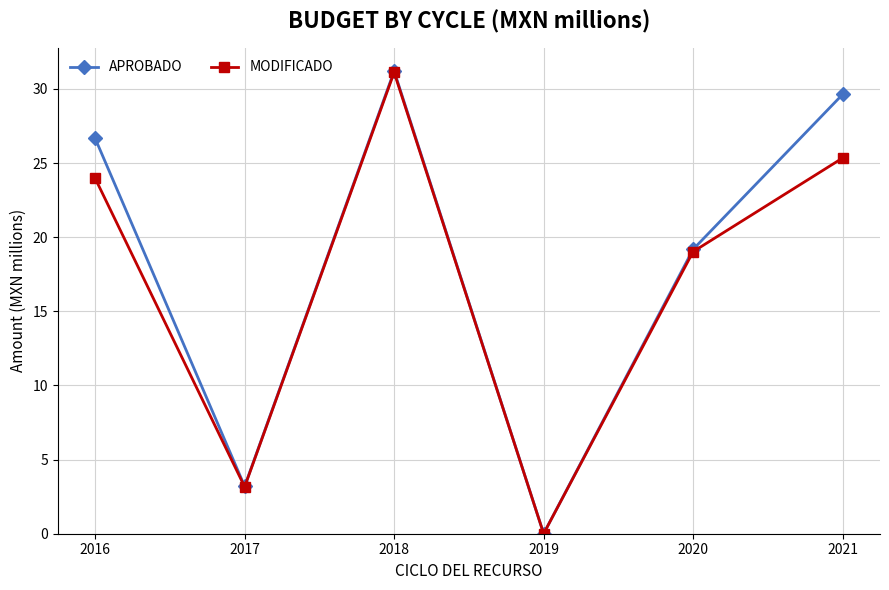

Which series has the largest range (max minus min)?

APROBADO